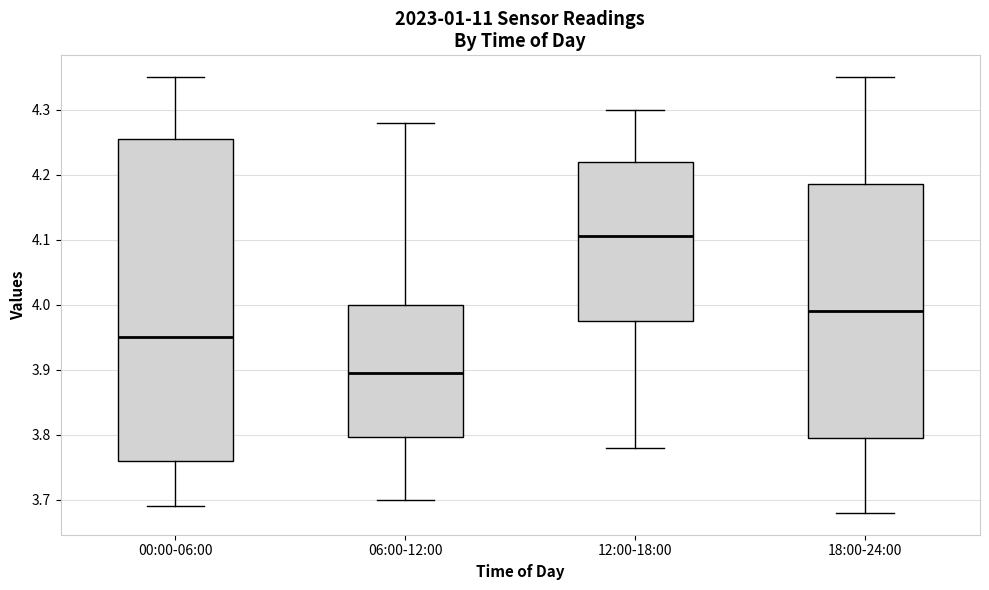

Reading left to right, read every box against the y-axis: the position of its median line, the range the box covers, and the ends of its whiskers. The values are not printed on the chart, so give them approximately, as read against the axis.

00:00-06:00: median 3.95, box 3.76 to 4.26, whiskers 3.69 to 4.35
06:00-12:00: median 3.90, box 3.80 to 4.00, whiskers 3.70 to 4.28
12:00-18:00: median 4.11, box 3.98 to 4.22, whiskers 3.78 to 4.30
18:00-24:00: median 3.99, box 3.80 to 4.19, whiskers 3.68 to 4.35